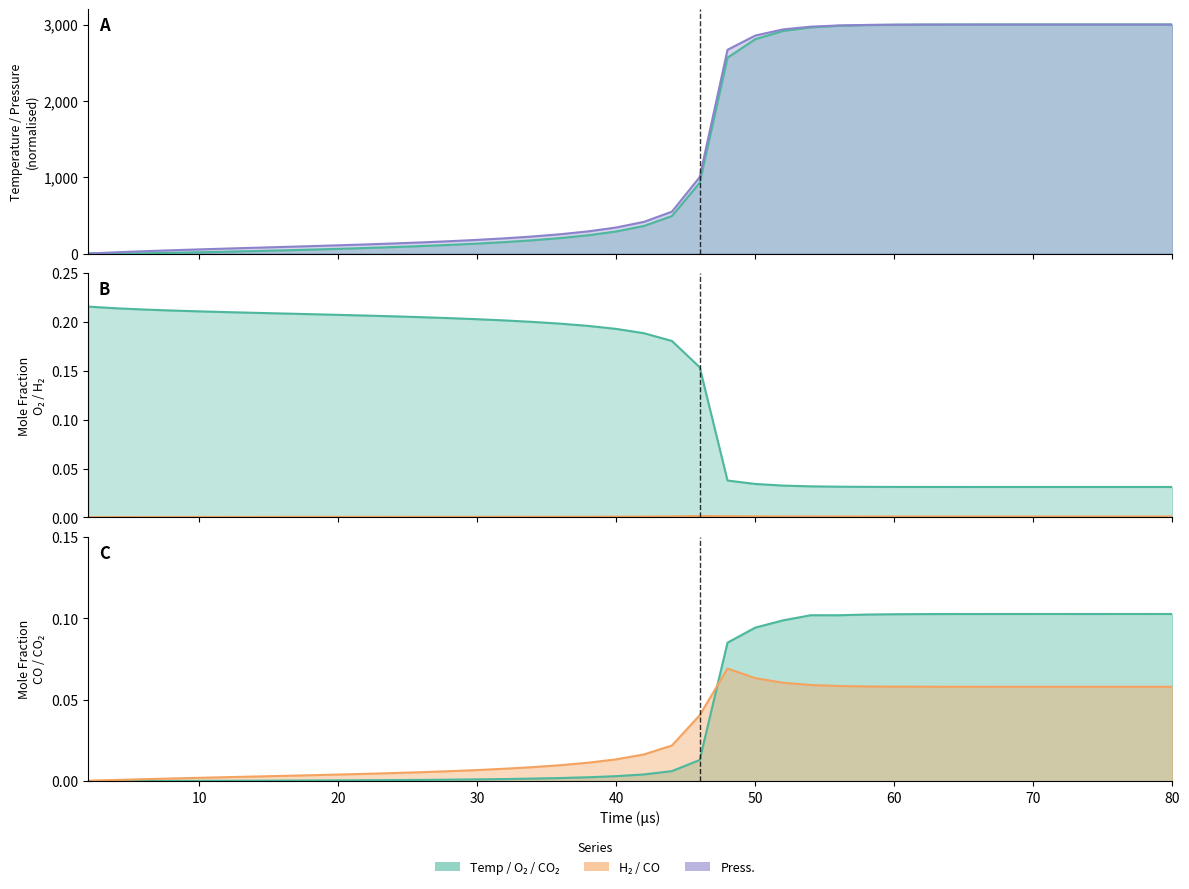

True or false: CO₂ has more than 1 interior local peaks.

True